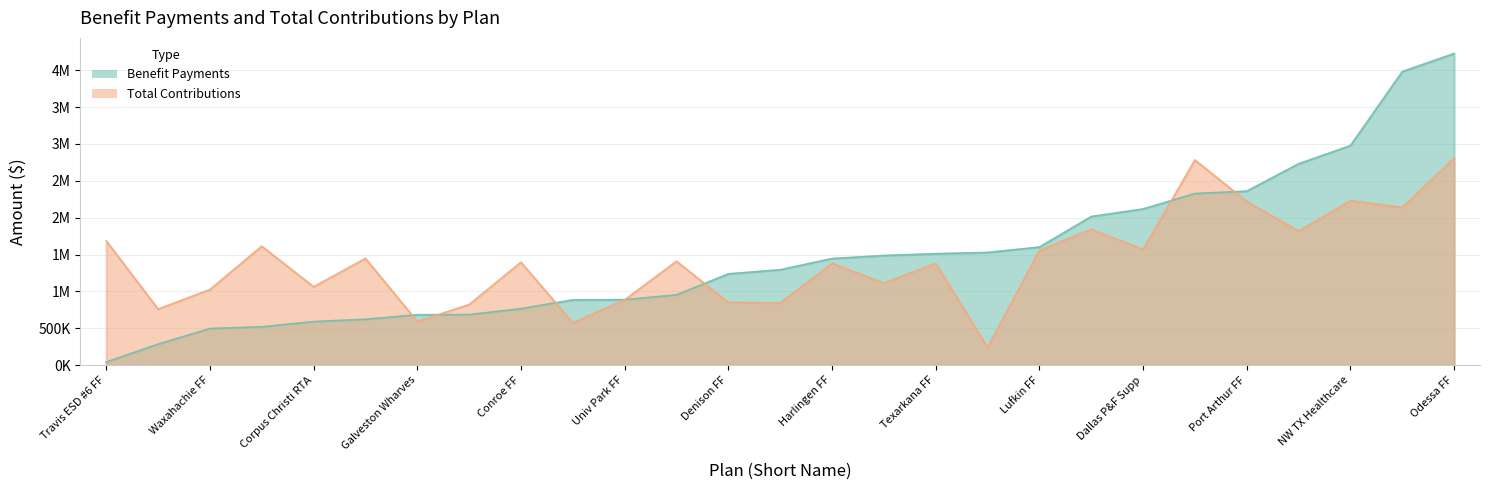

Where do Benefit Payments and Total Contributions first cross each other?

Cap MTA Admin and Galveston Wharves